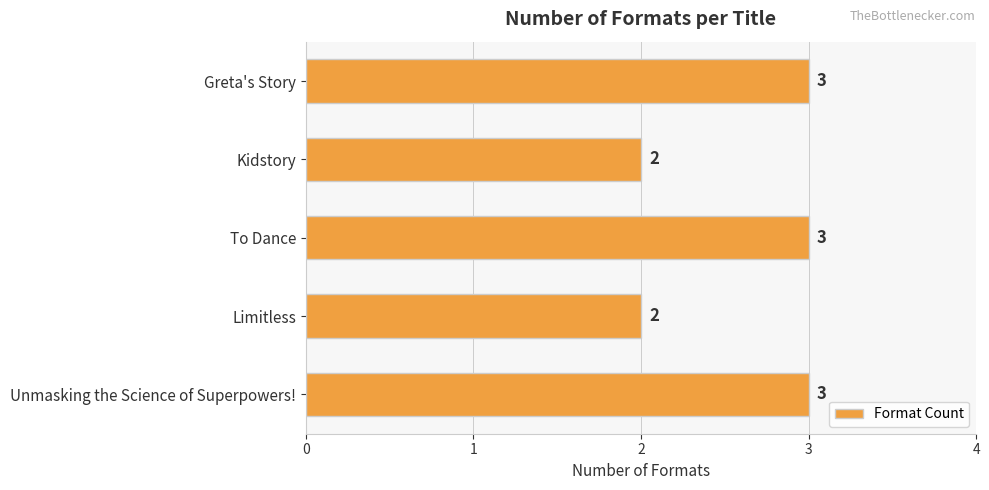

What is the sum of the values at Greta's Story and Limitless?

5